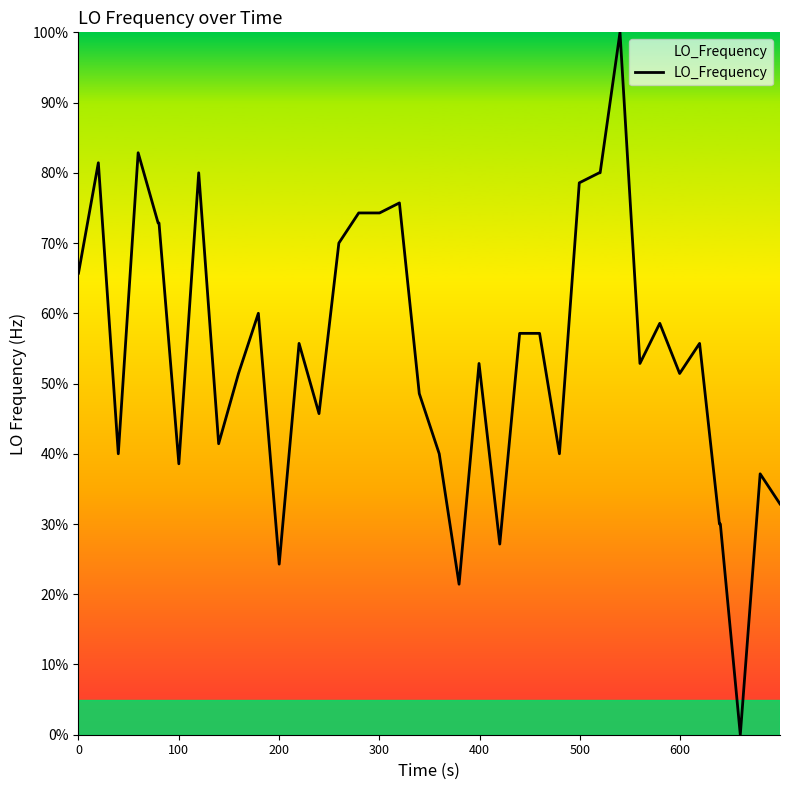

What is the difference between the maximum and minimum values?

100.0